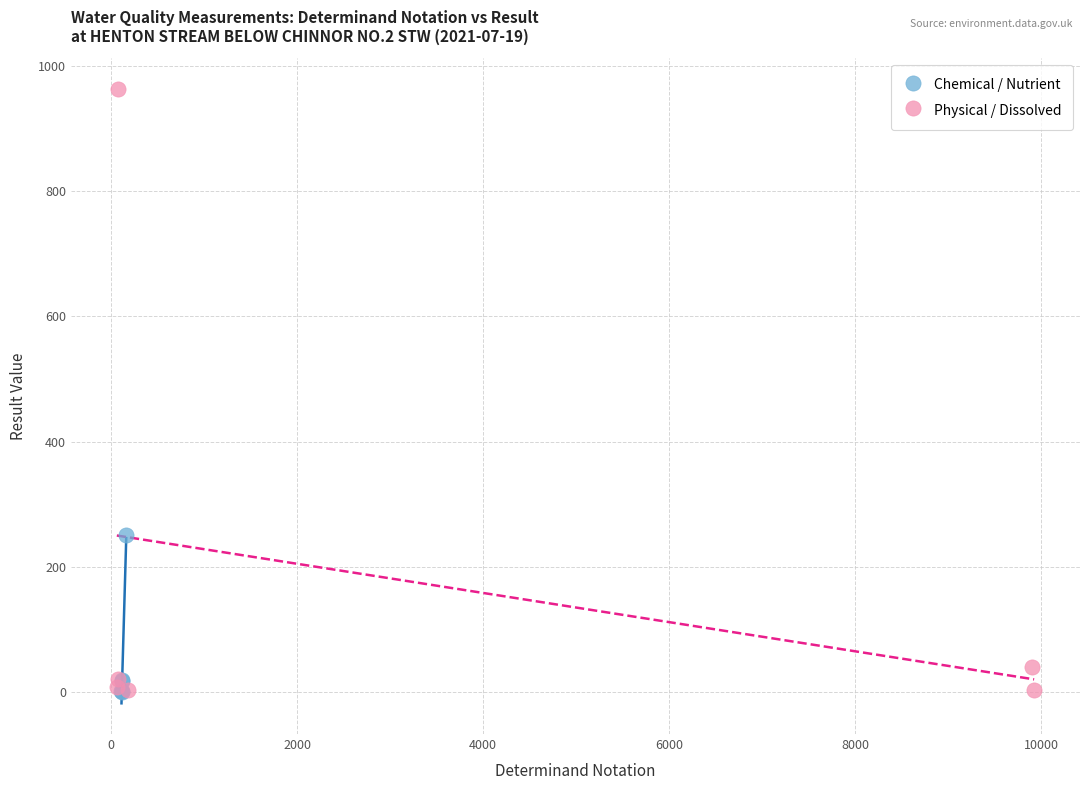

Which series has the largest Y range (max minus min)?

Physical / Dissolved